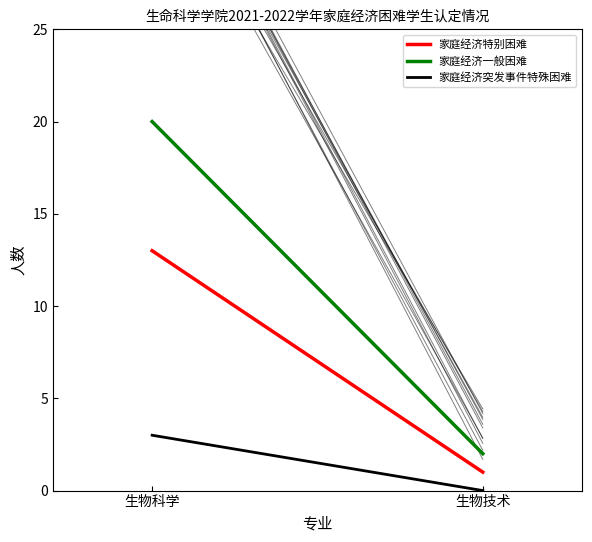

Rank the series by their maximum value, from highest to lowest.

家庭经济一般困难, 家庭经济特别困难, 家庭经济突发事件特殊困难